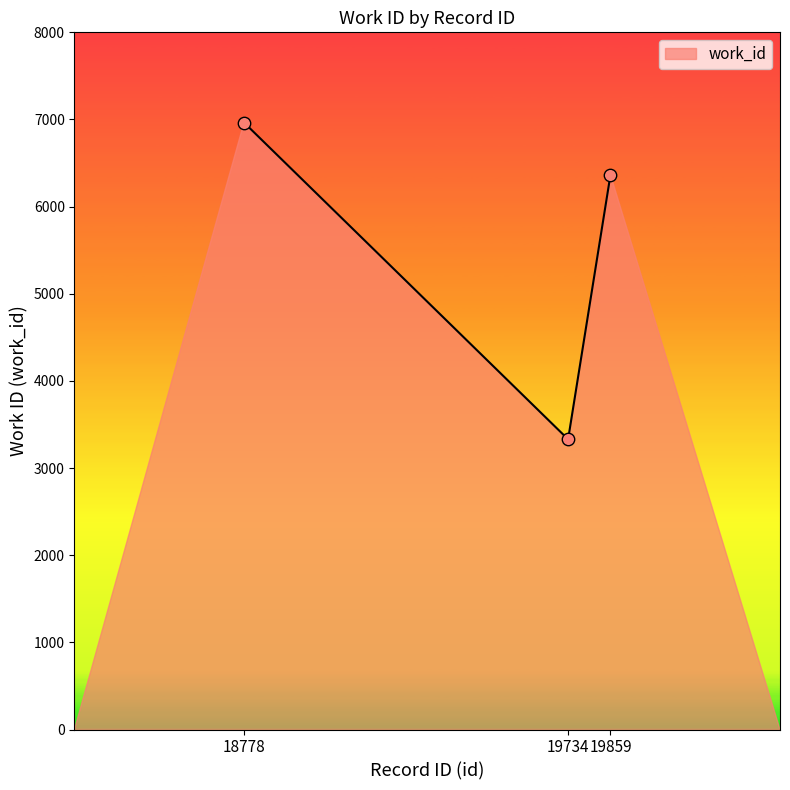

What is the change in value from 18778 to 19734?

-3635